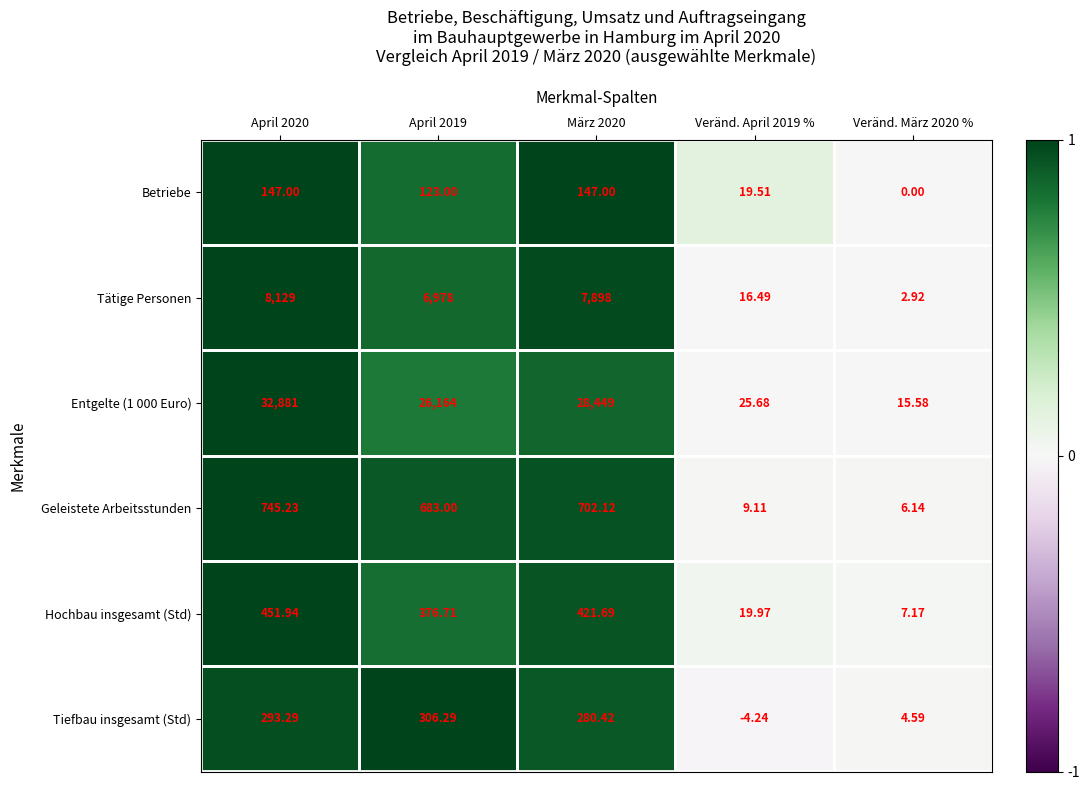

What is the total value across all series at Veränd. April 2019 %?

86.5